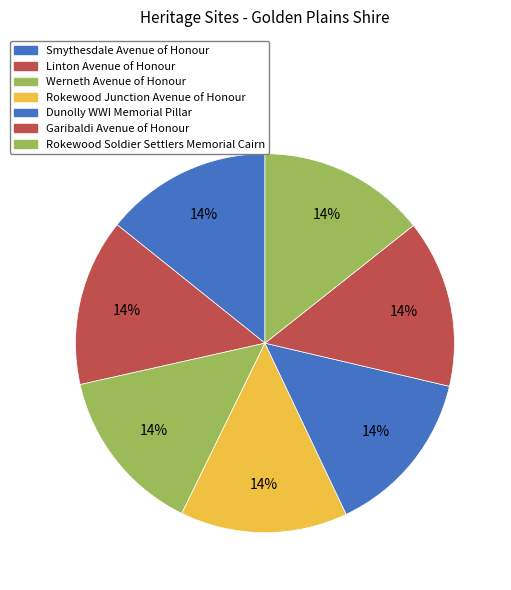

Is there any slice that represents more than half of the pie?

No